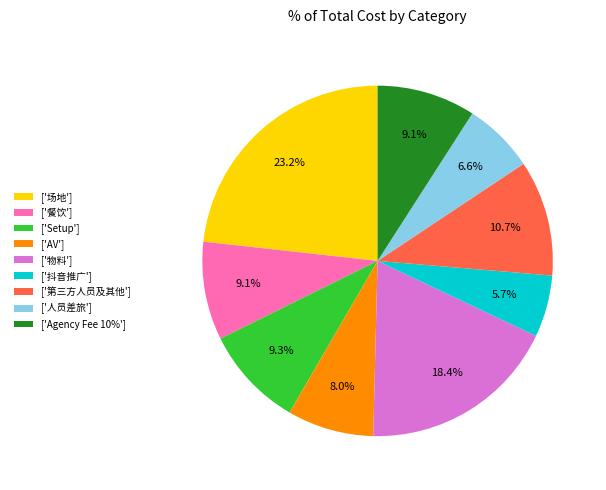

Which slice is the largest?

['场地']